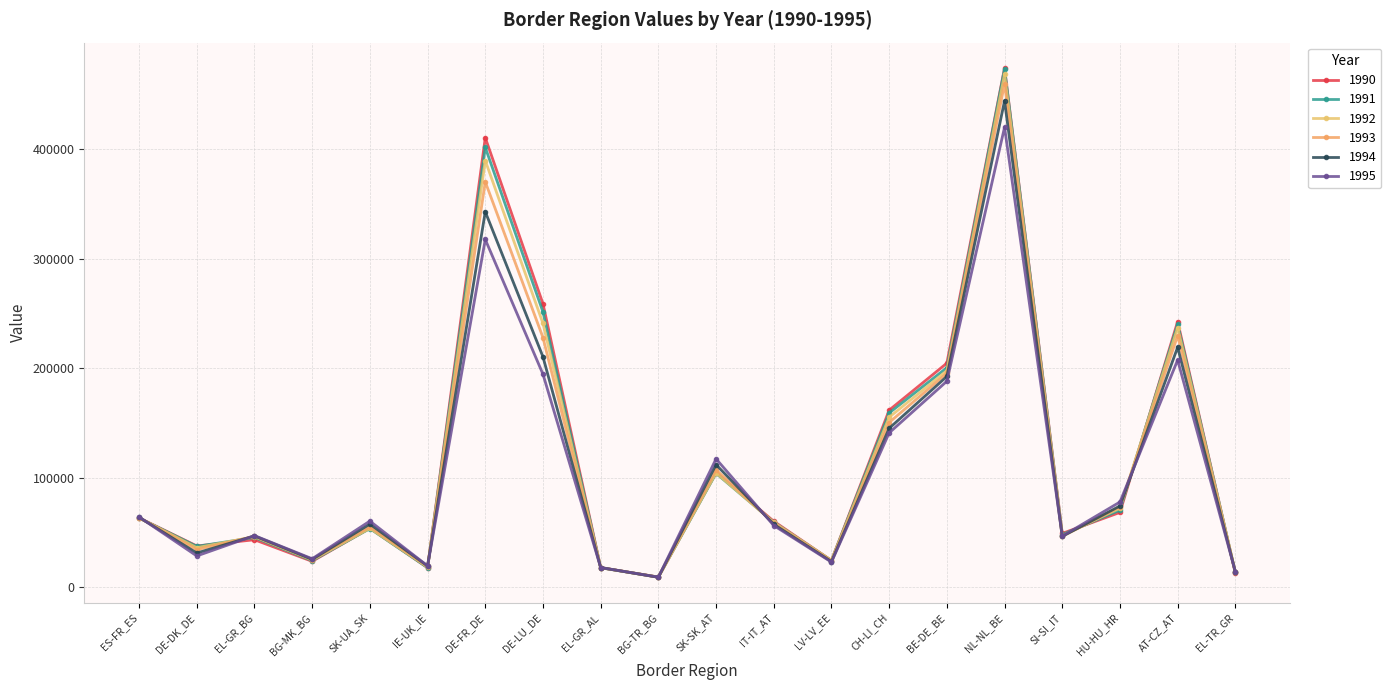

At which label is 1992 closest to 238960?

AT-CZ_AT